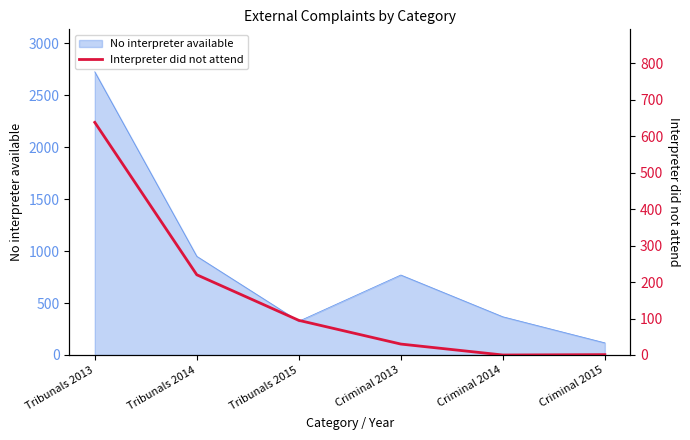

True or false: No interpreter available has a value of 1232 at Criminal 2013.

False